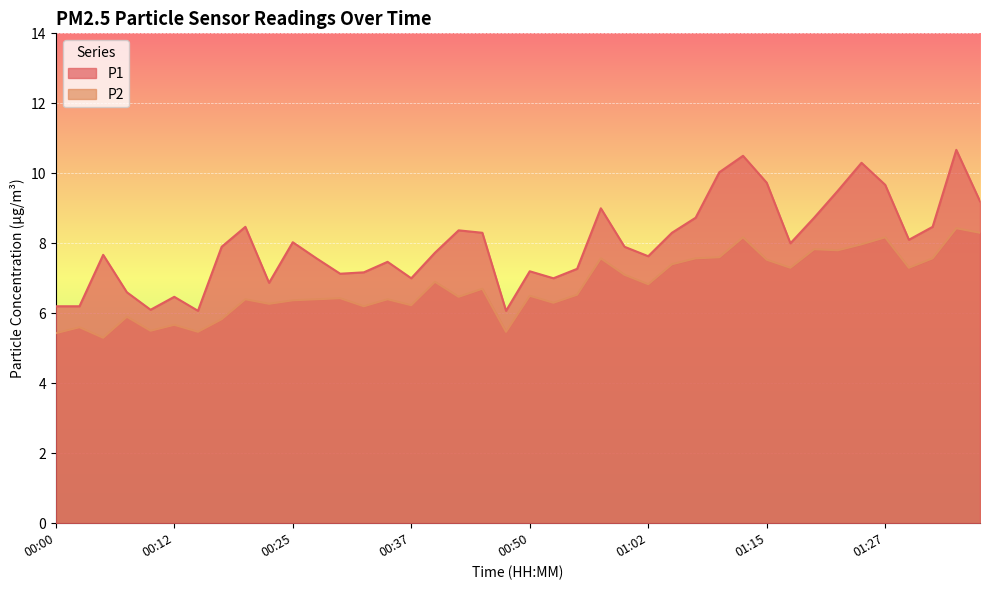

Where is the first local minimum for P1?

00:10